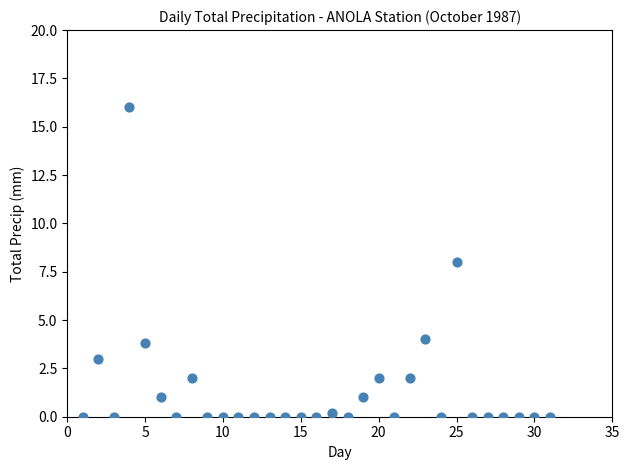

What is the range of X values (max minus min)?

30.0